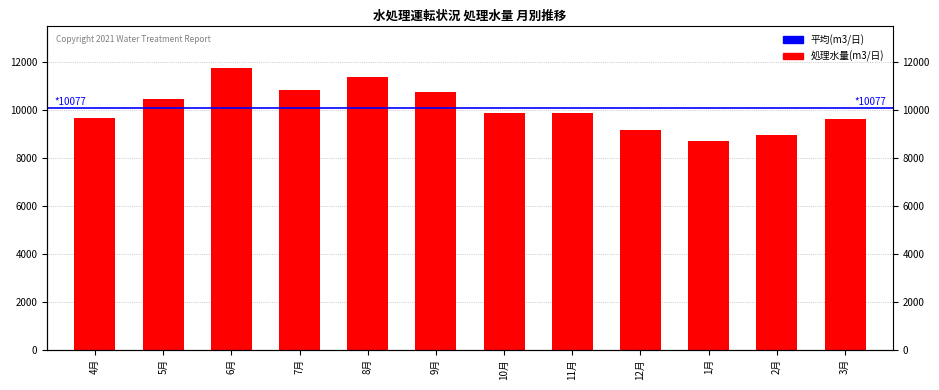

List the labels in order of value, smallest first.

1月, 2月, 12月, 3月, 4月, 10月, 11月, 5月, 9月, 7月, 8月, 6月